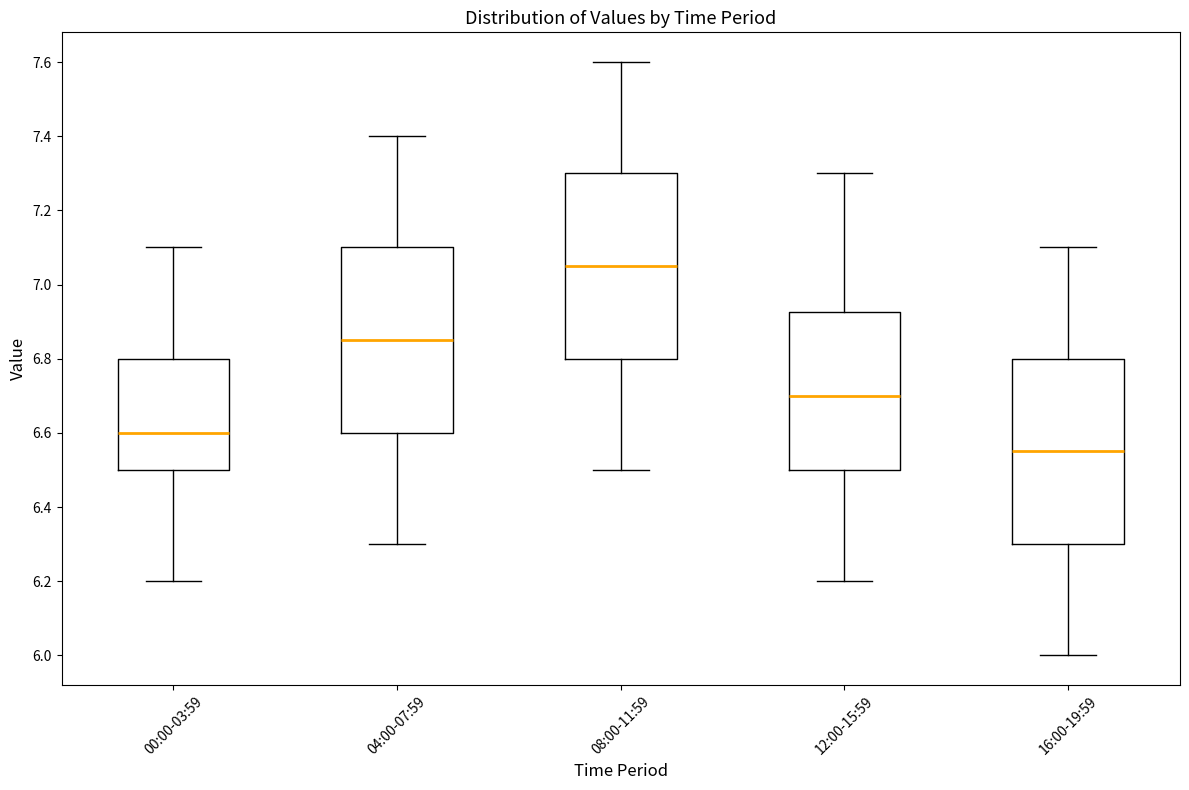

Where is the lower edge of the box for 08:00-11:59 on the y-axis? The values are not printed on the chart, so give them approximately, as read against the axis.

6.80